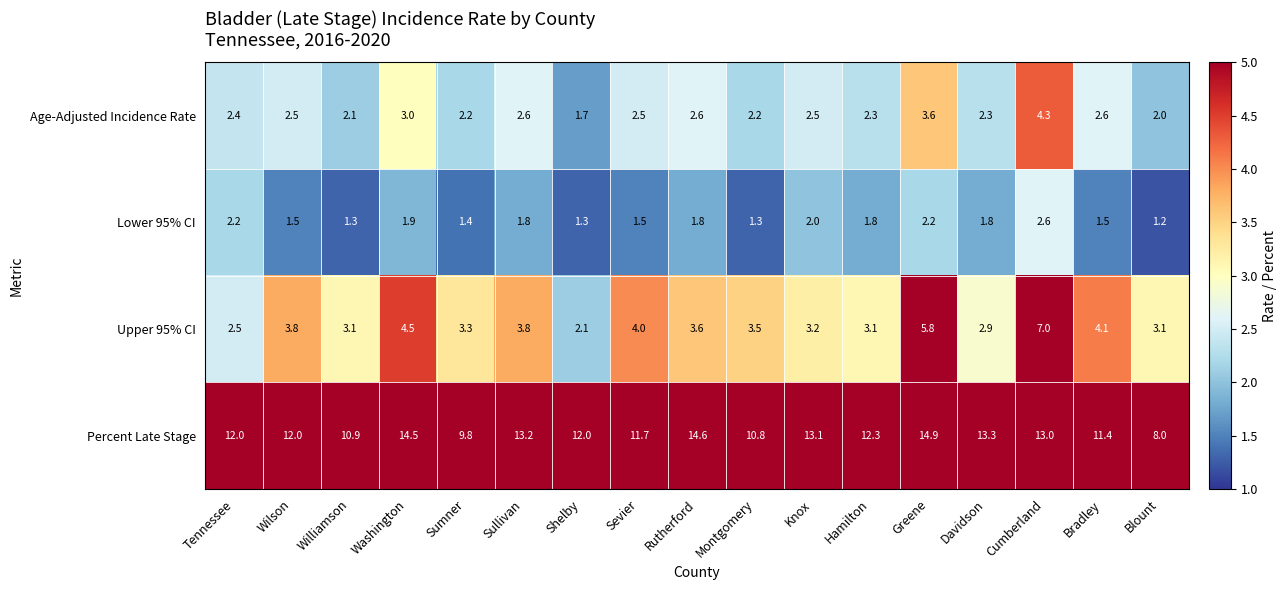

Which series has the largest range (max minus min)?

Percent Late Stage